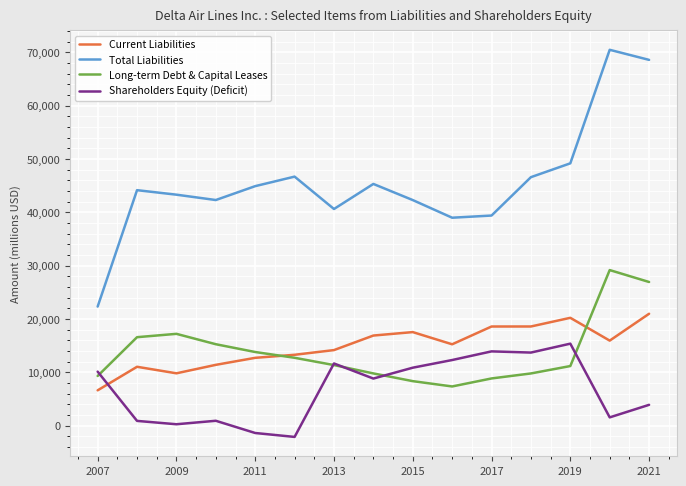

True or false: Current Liabilities and Total Liabilities cross at least once.

False